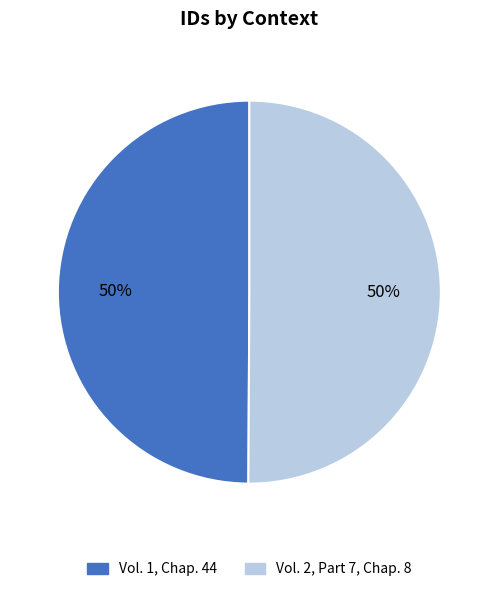

Approximately how many times larger is the value at Vol. 1, Chap. 44 compared to Vol. 2, Part 7, Chap. 8?

1.0